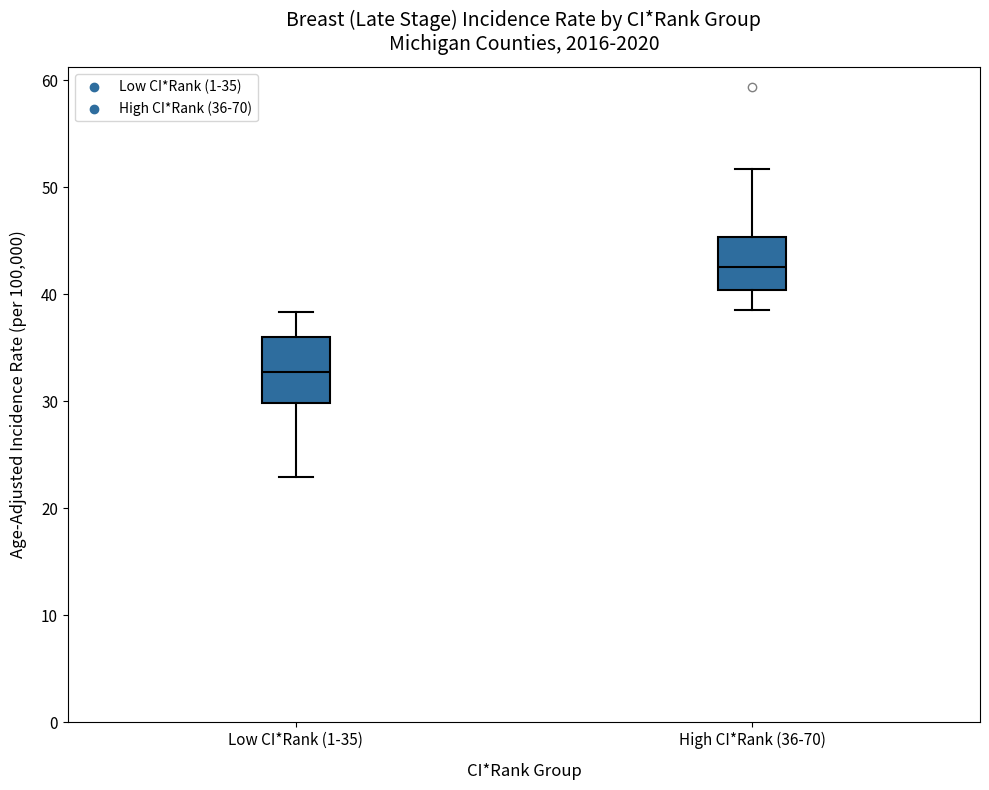

Which box's median line is the highest?

High CI*Rank (36-70)